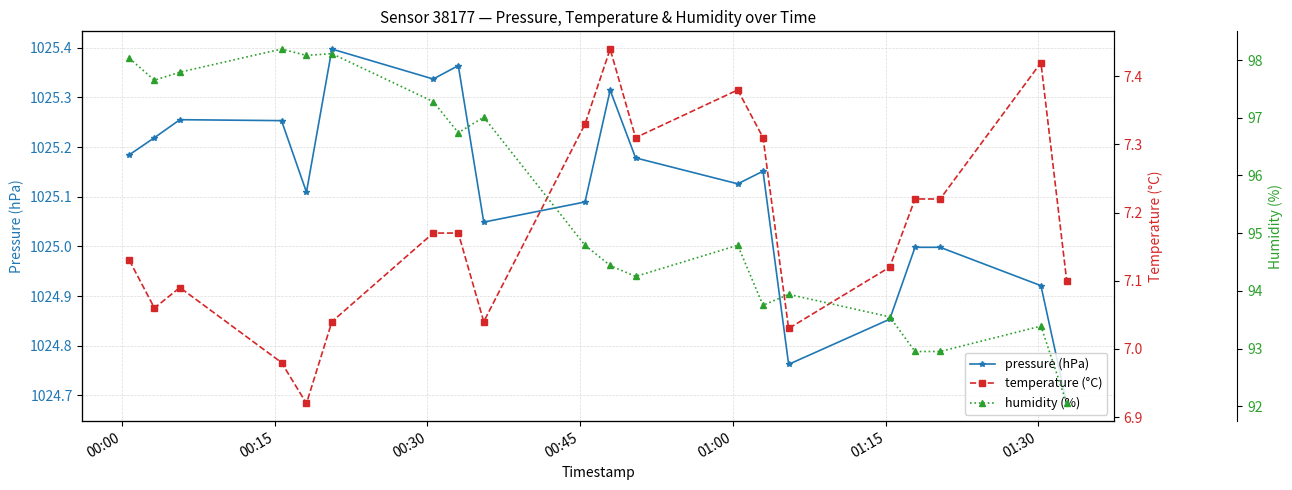

Reading right to left, what are all the values shown in this chart?

pressure (hPa): 1024.7	1024.9	1025.0	1025.0	1024.9	1024.8	1025.2	1025.1	1025.2	1025.3	1025.1	1025.0	1025.4	1025.3	1025.4	1025.1	1025.3	1025.3	1025.2	1025.2
temperature (°C): 7.1	7.4	7.2	7.2	7.1	7.0	7.3	7.4	7.3	7.4	7.3	7.0	7.2	7.2	7.0	6.9	7.0	7.1	7.1	7.1
humidity (%): 92.0	93.4	93.0	93.0	93.5	93.9	93.8	94.8	94.2	94.4	94.8	97.0	96.7	97.3	98.1	98.1	98.2	97.8	97.7	98.0